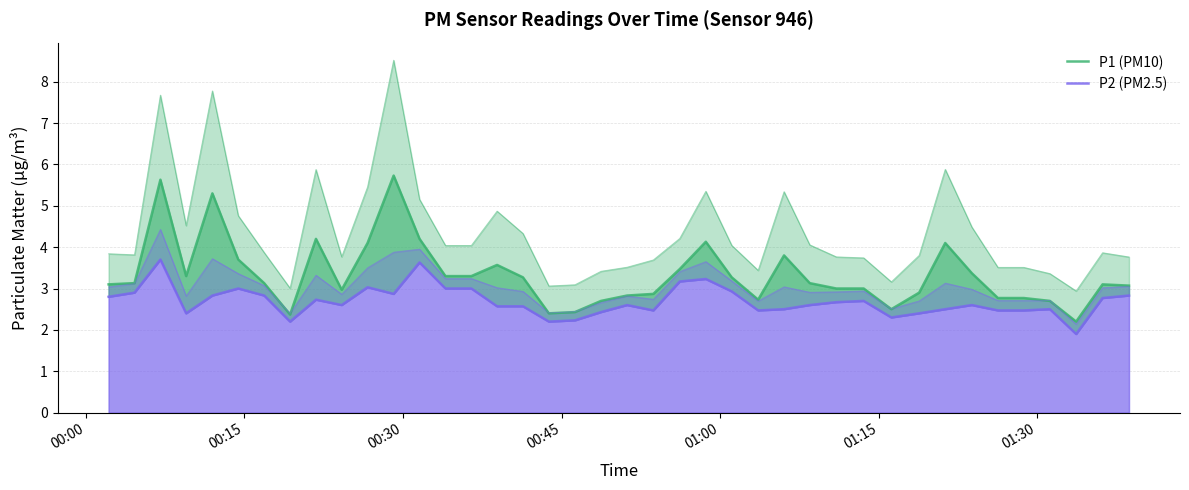

Which series has the largest range (max minus min)?

P1 (PM10)